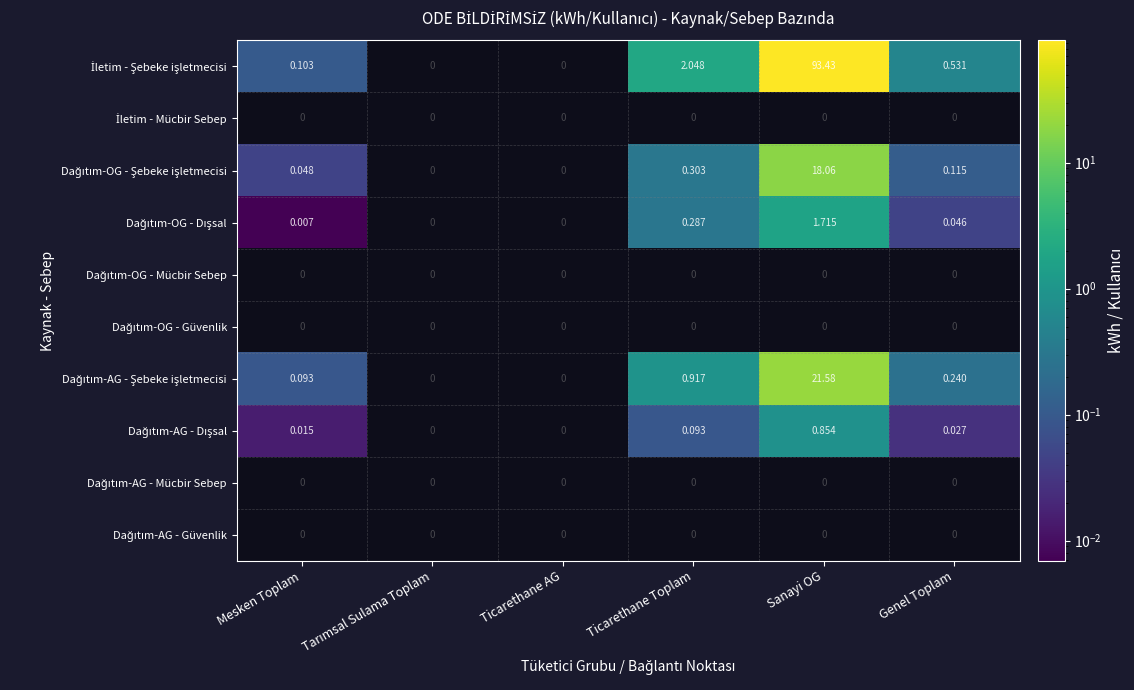

What is the difference between the highest and lowest values at Ticarethane Toplam?

2.0